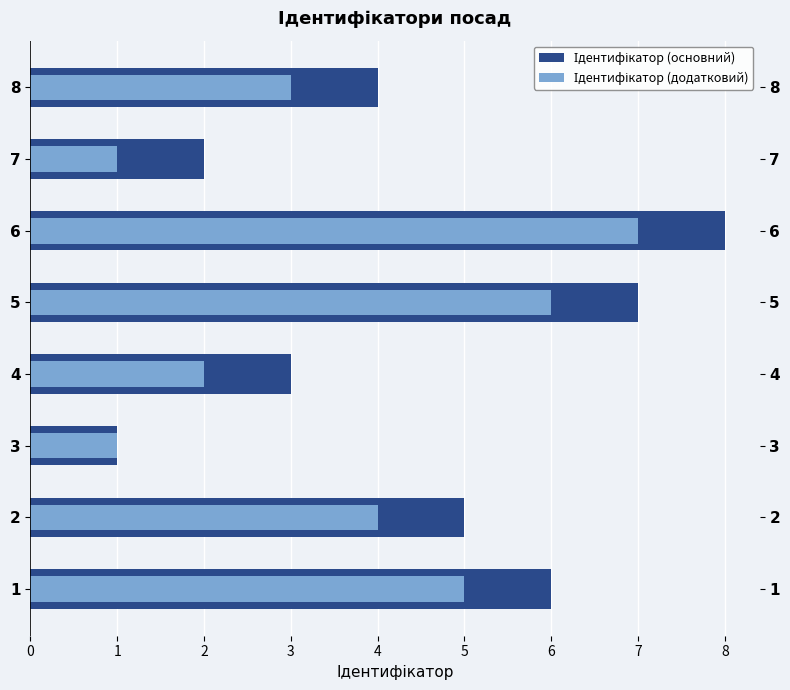

How many bars are there in each group?

2